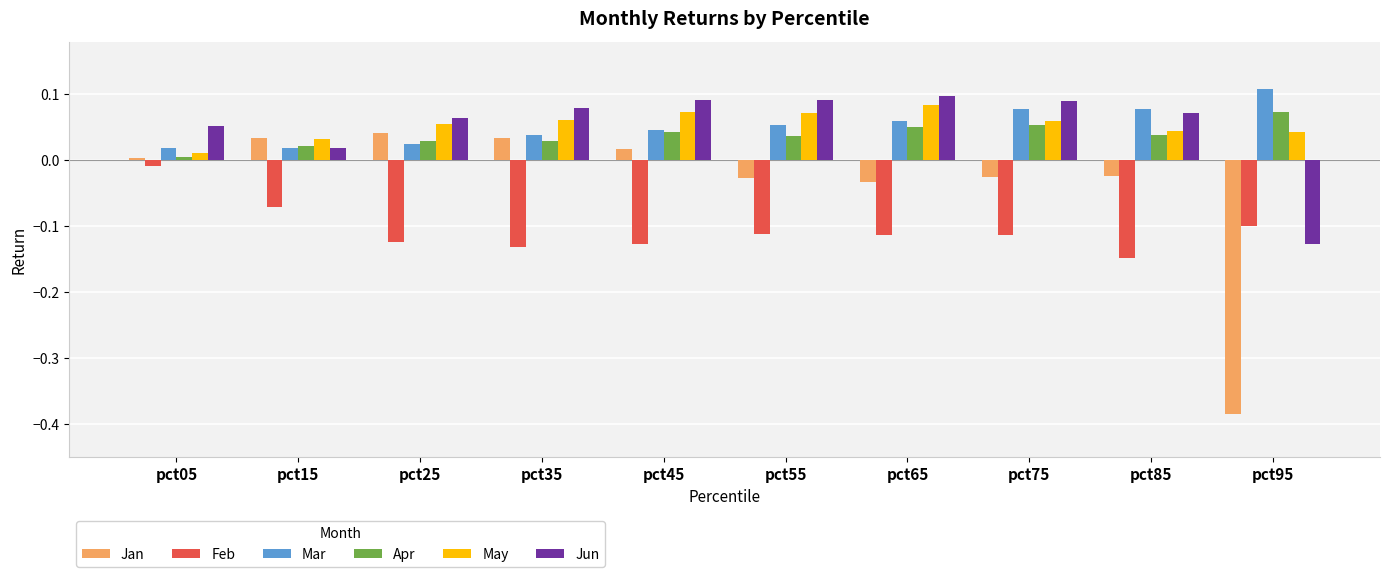

The Feb series shows -0.1 at pct45. True or false?

True